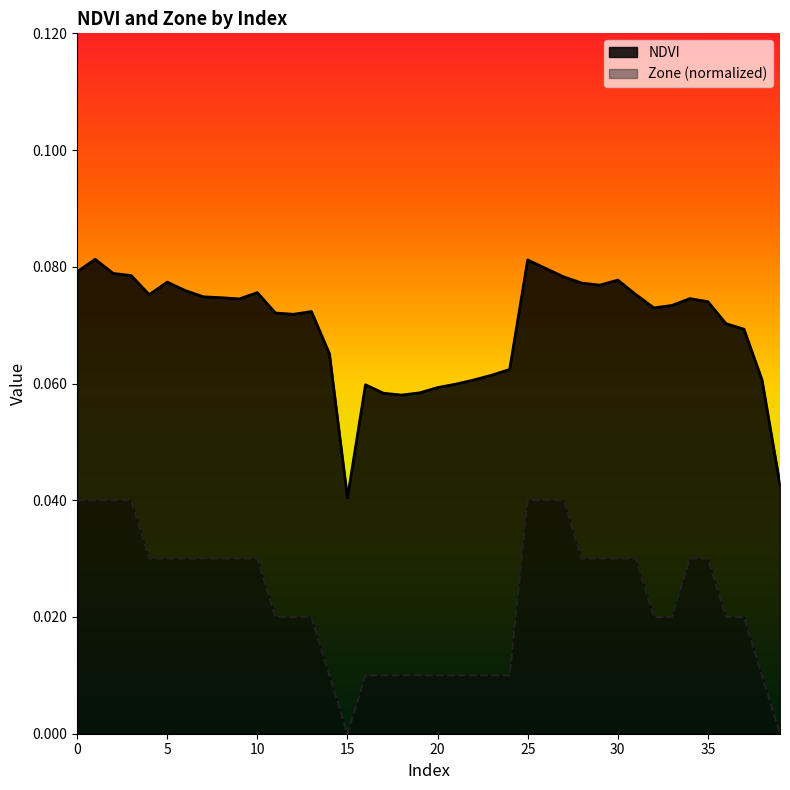

What is the greatest value displayed?

0.1